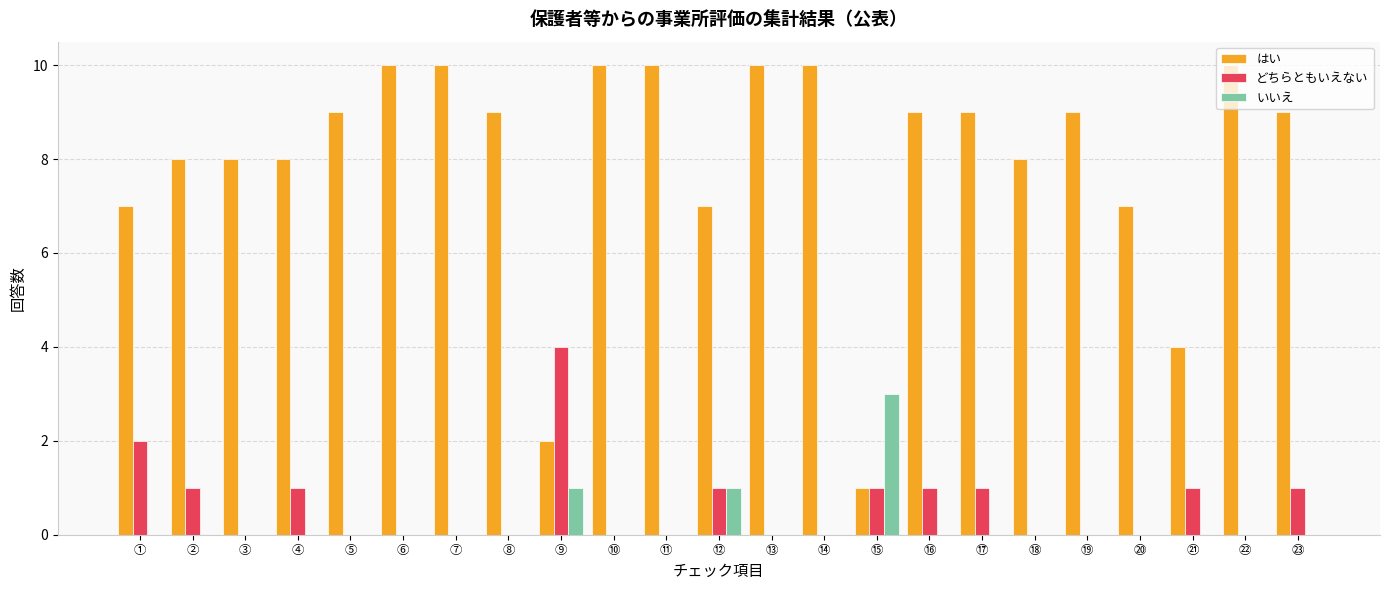

How many data points does each series have?

23